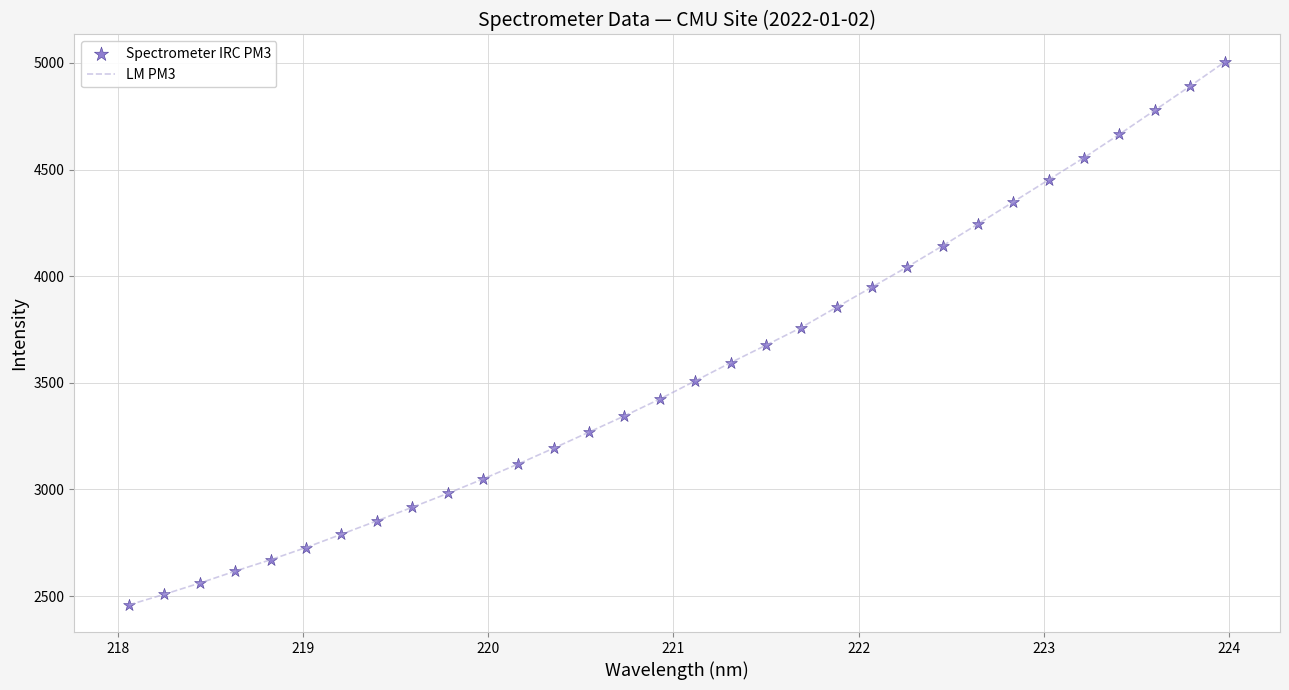

What is the smallest value displayed?

2458.5